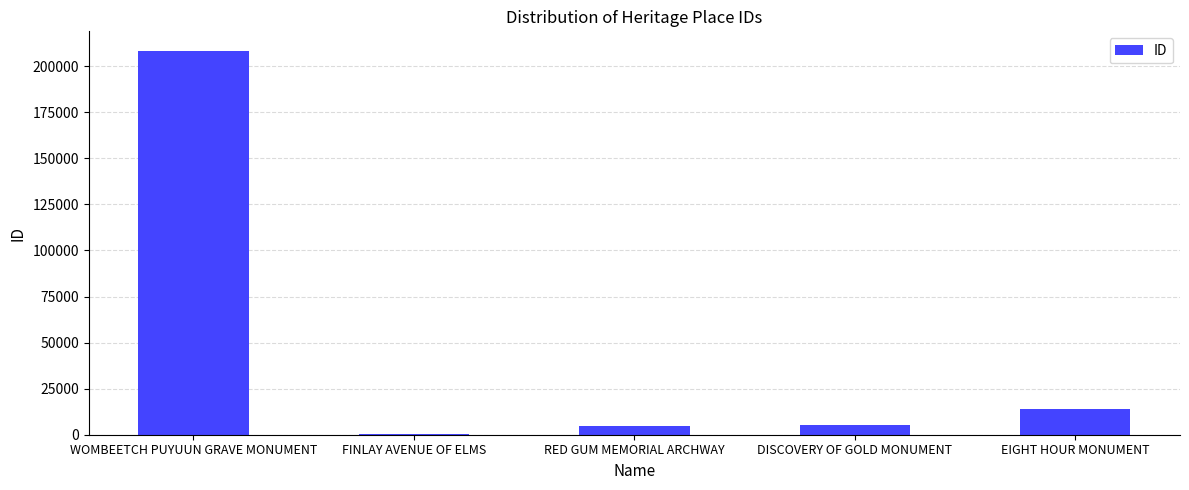

Which has a higher value, RED GUM MEMORIAL ARCHWAY or FINLAY AVENUE OF ELMS?

RED GUM MEMORIAL ARCHWAY